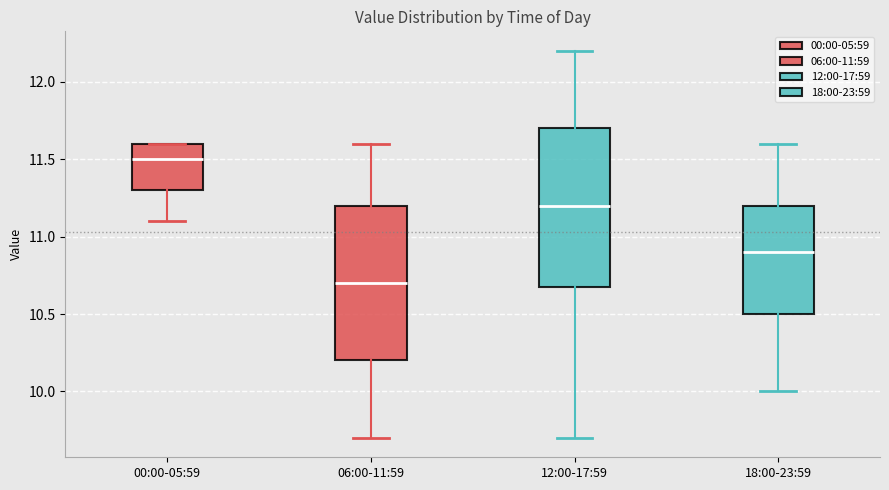

Where does the lower whisker of the box for 12:00-17:59 end on the y-axis? The values are not printed on the chart, so give them approximately, as read against the axis.

9.7